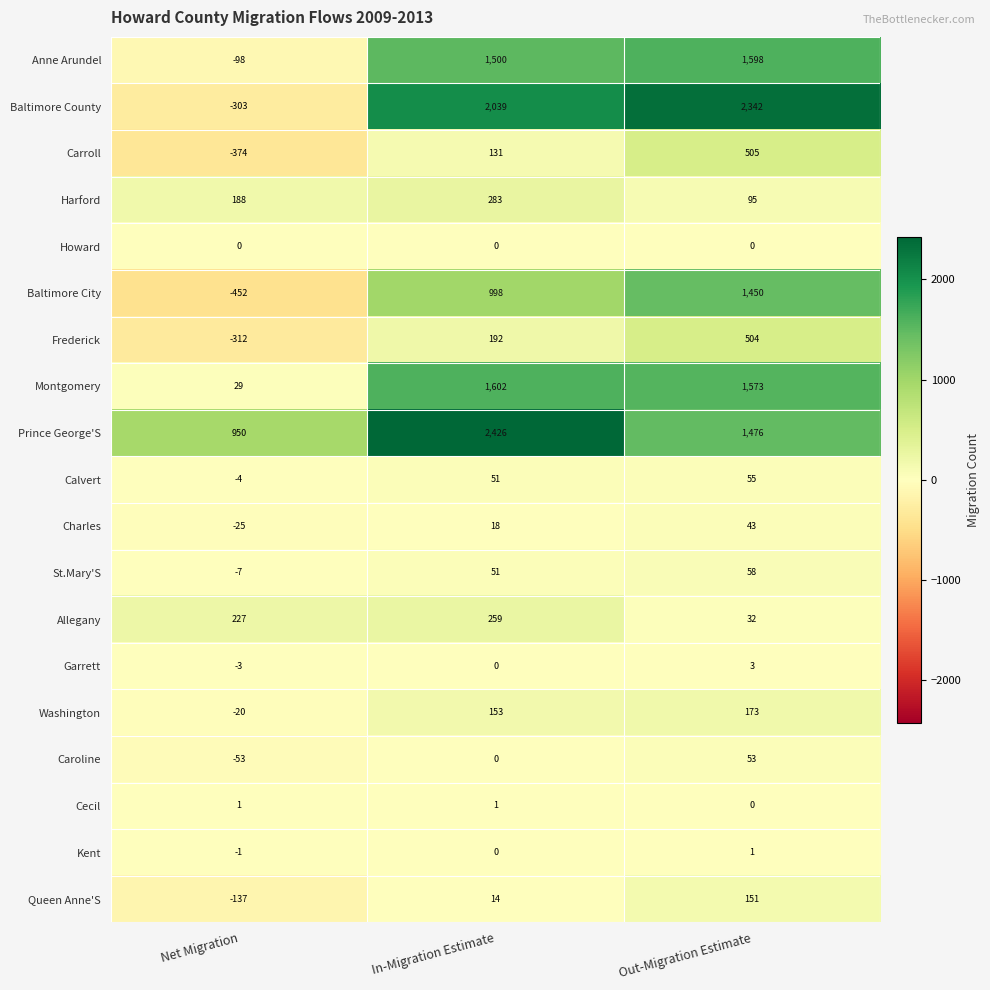

Which category has the highest value across all series?

In-Migration Estimate